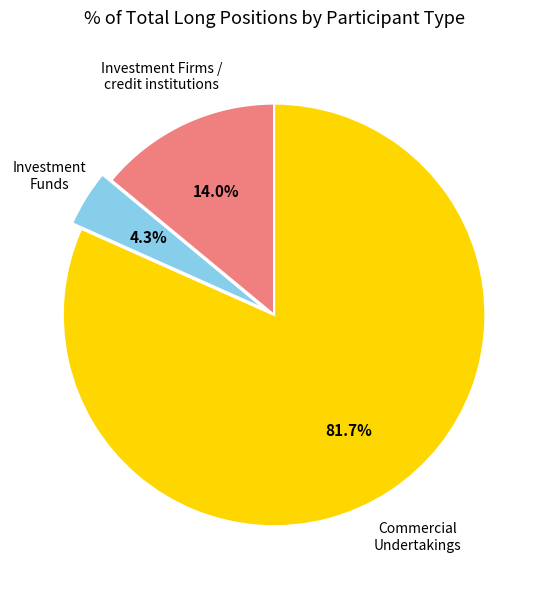

How many slices are in this pie chart?

3